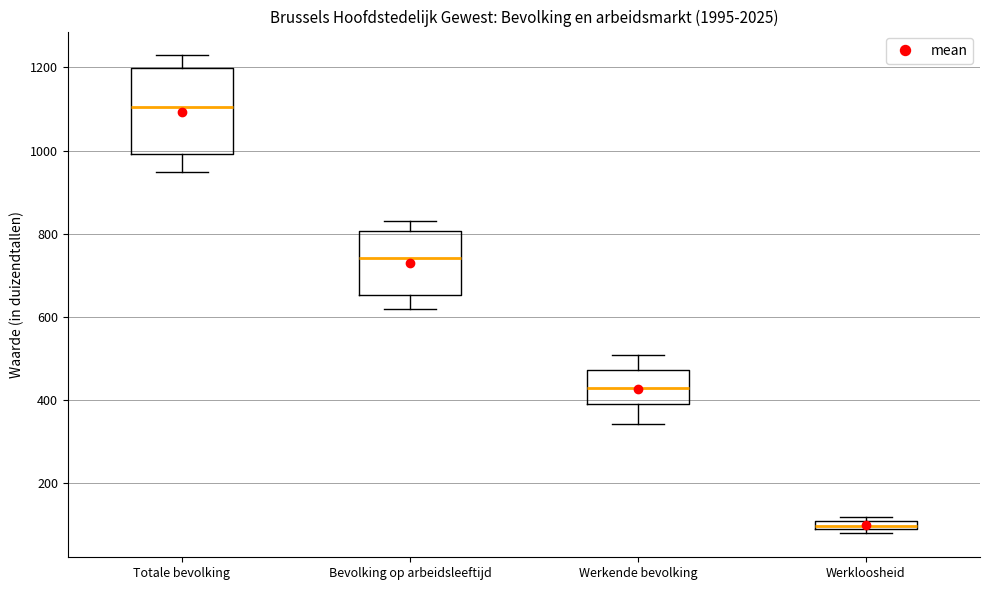

Which box is the tallest, from its lower edge to its upper edge?

Totale bevolking